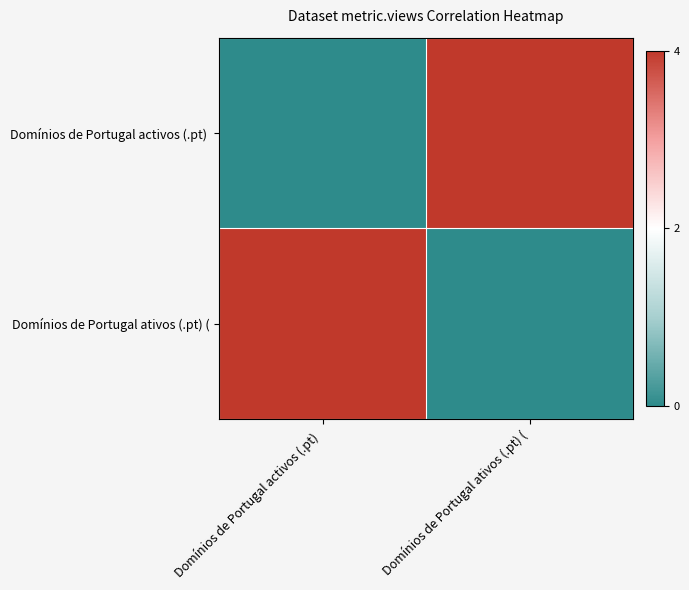

Which series has the largest range (max minus min)?

Domínios de Portugal activos (.pt)